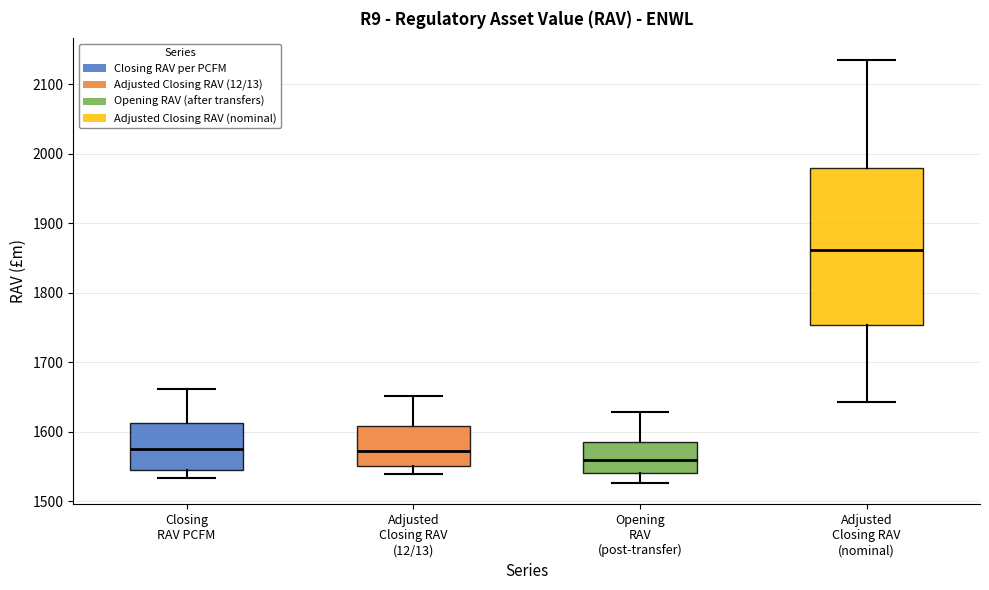

Reading left to right, read every box against the y-axis: the position of its median line, the range the box covers, and the ends of its whiskers. The values are not printed on the chart, so give them approximately, as read against the axis.

Closing RAV PCFM: median 1580, box 1550 to 1610, whiskers 1530 to 1660
Adjusted Closing RAV (12/13): median 1570, box 1550 to 1610, whiskers 1540 to 1650
Opening RAV (post-transfer): median 1560, box 1540 to 1590, whiskers 1530 to 1630
Adjusted Closing RAV (nominal): median 1860, box 1750 to 1980, whiskers 1640 to 2140